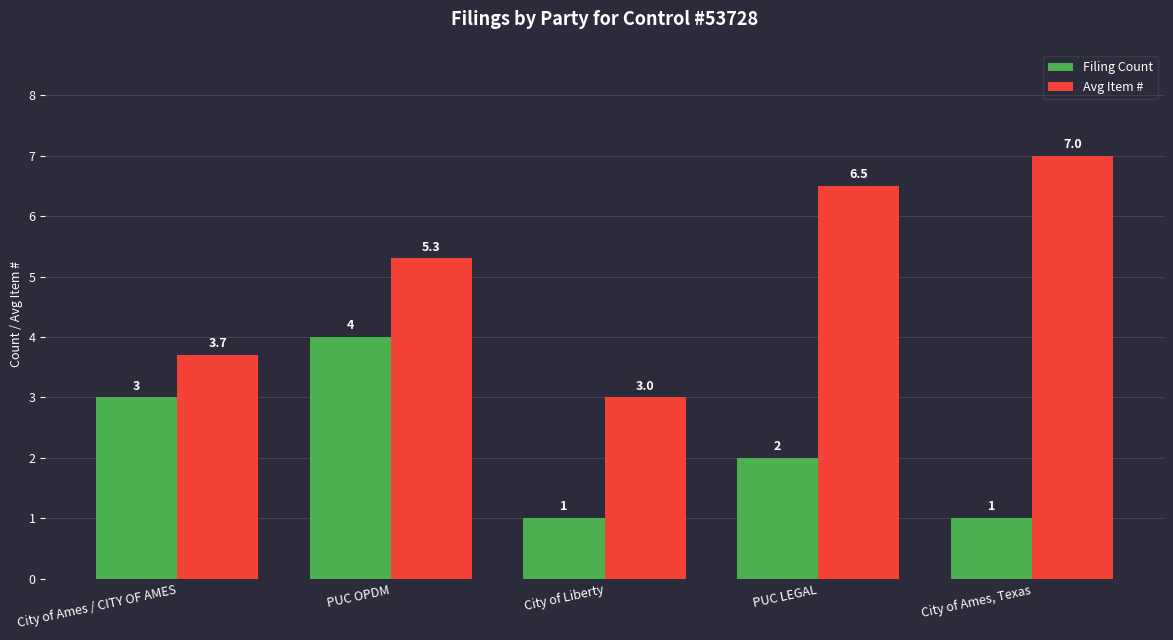

At which label is Filing Count closest to 2?

PUC LEGAL